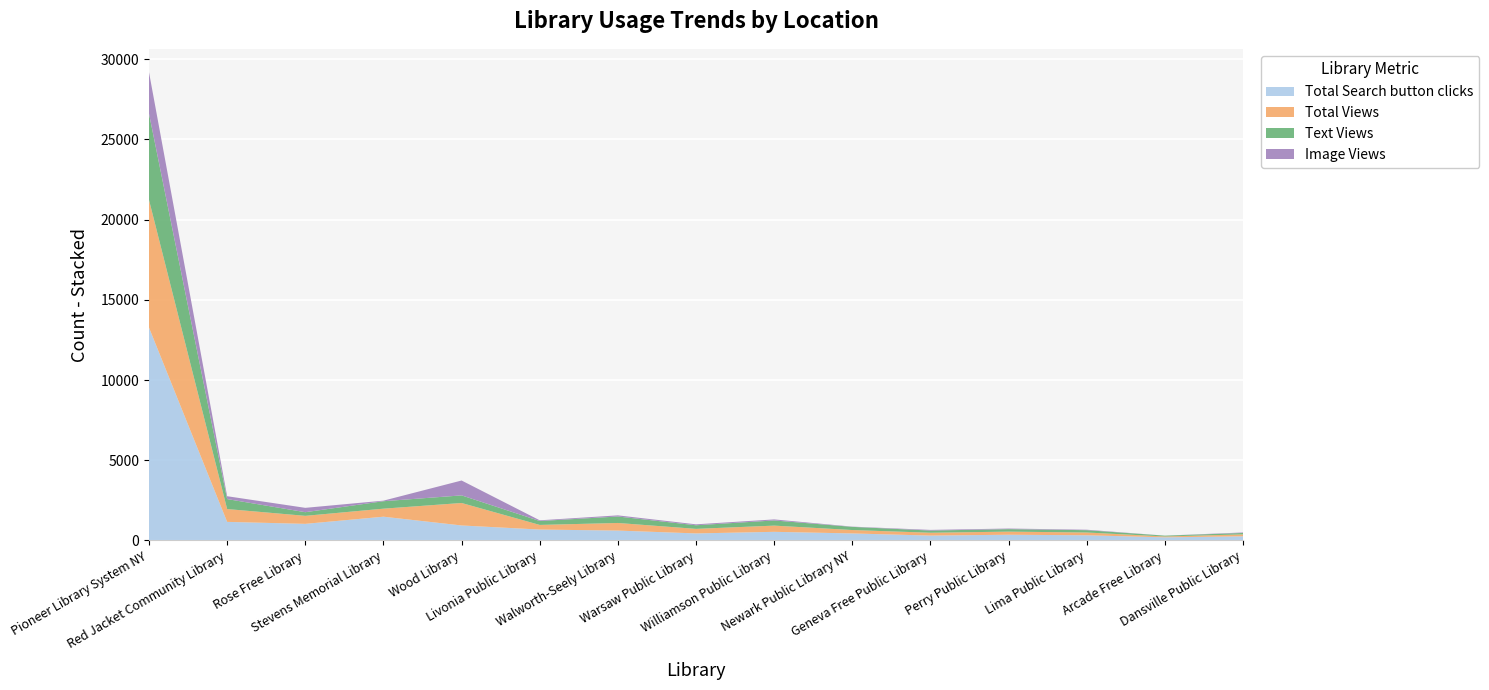

Reading left to right, transcribe all the data shown in this chart.

Image Views: 2586	178	271	35	927	44	71	58	65	15	41	37	29	1	31
Text Views: 5373	622	228	465	474	244	403	225	322	197	136	156	144	52	88
Total Search button clicks: 13271	1159	1036	1482	936	681	617	440	539	439	305	358	324	196	261
Total Views: 7959	800	499	500	1401	288	474	283	387	212	177	193	173	53	119